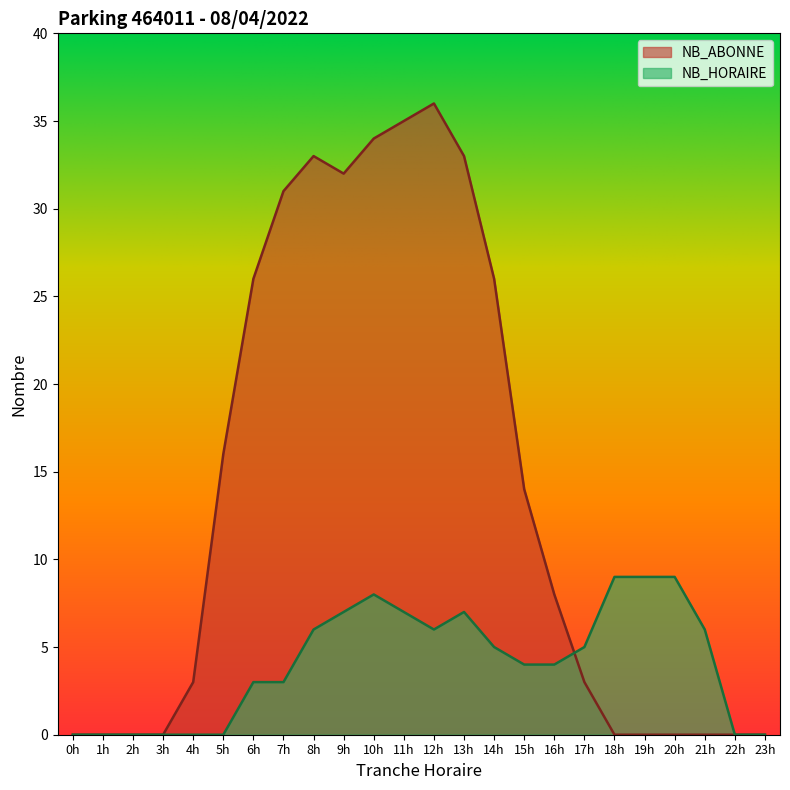

Between 9h and 18h, which series saw the biggest shift?

NB_ABONNE